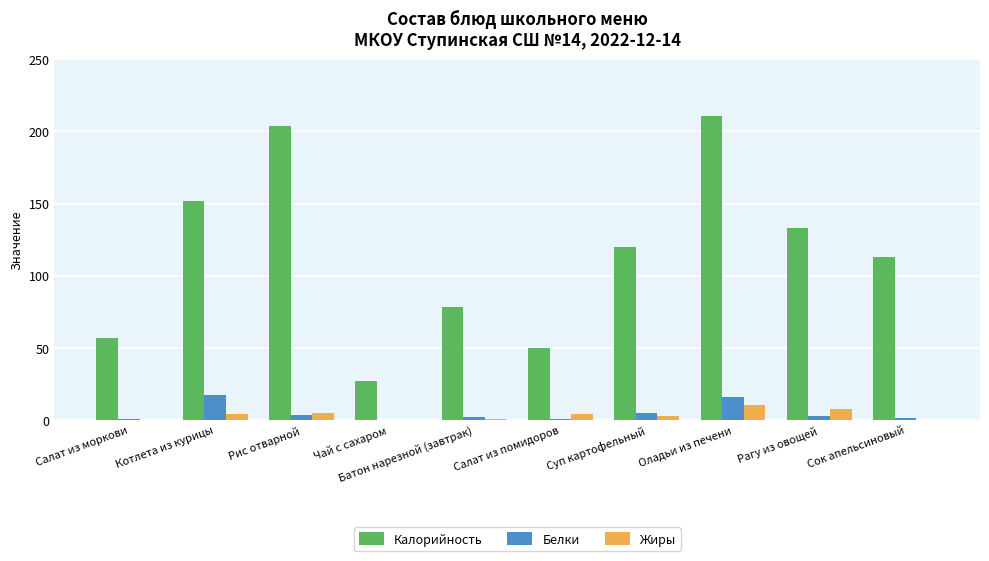

How many distinct data groups are displayed?

3